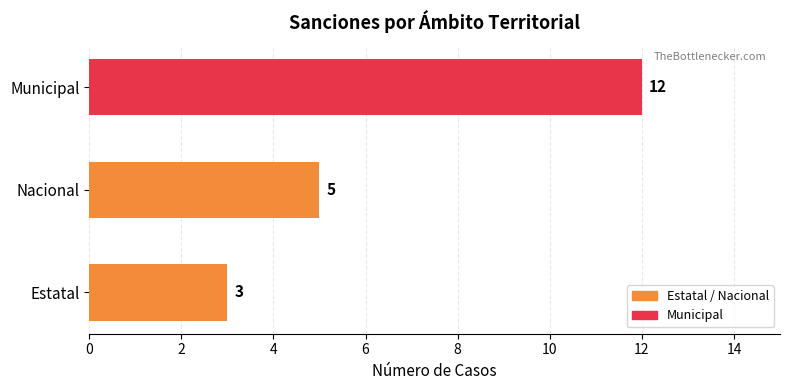

Does the chart contain any negative values?

No